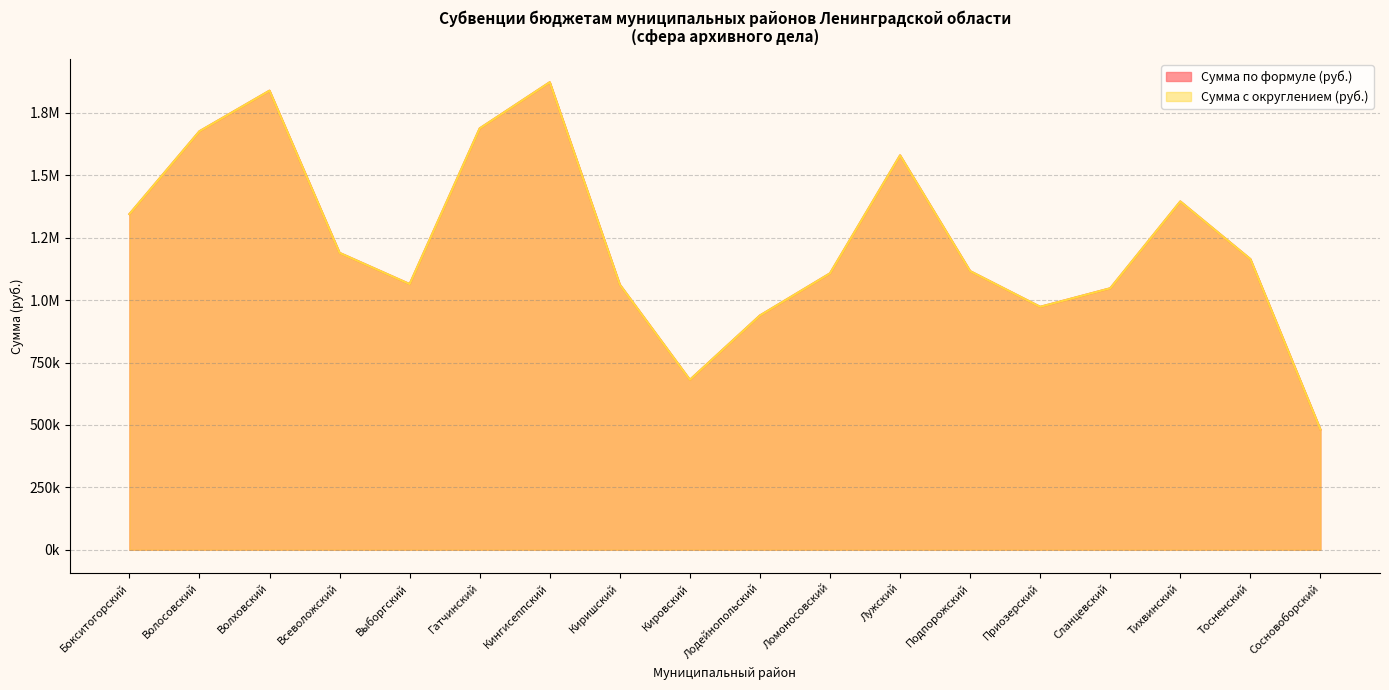

How many categories are shown in the chart?

18